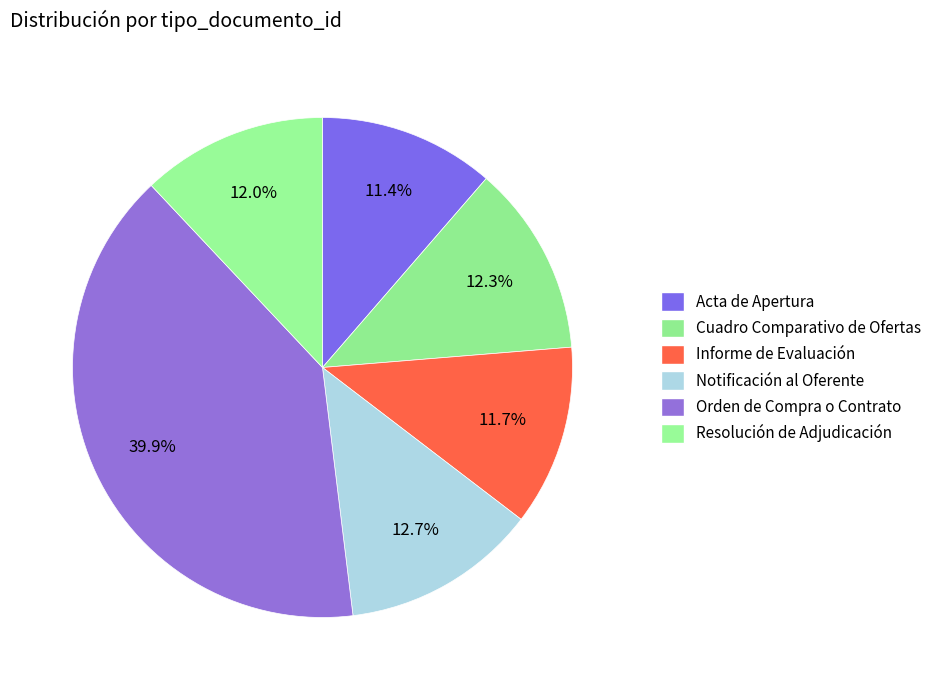

Count the number of slices in the pie.

6